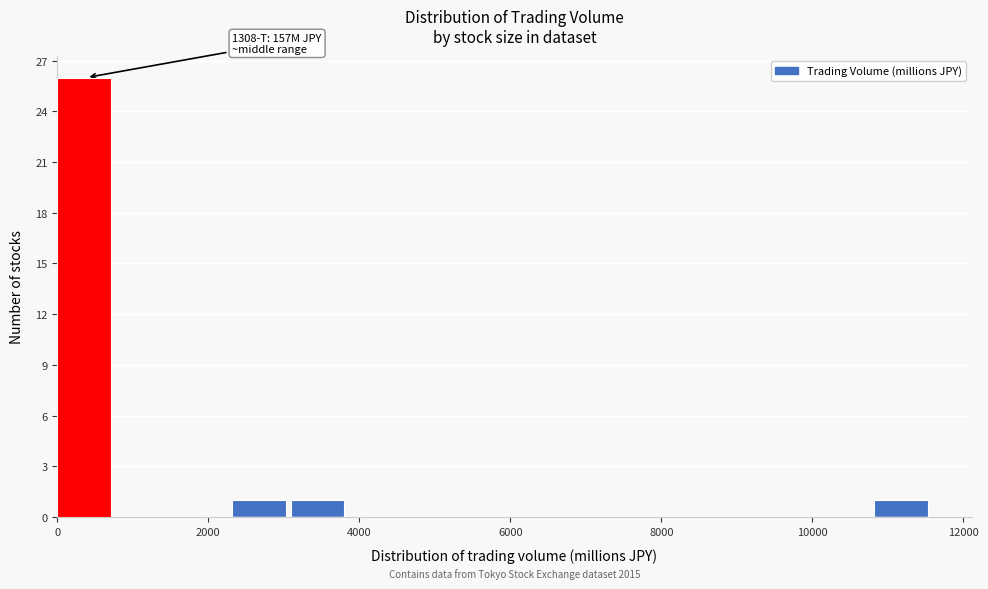

Around what value on the x-axis is the tallest bar? Give the approximate position of its centre, as read against the axis.

400